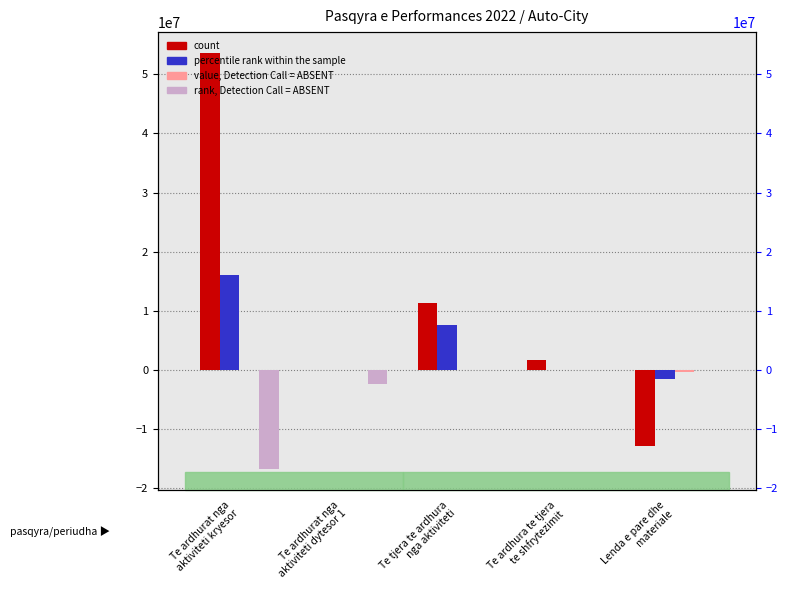

True or false: count has a value of 11236928 at Te tjera te ardhura
nga aktiviteti.

True